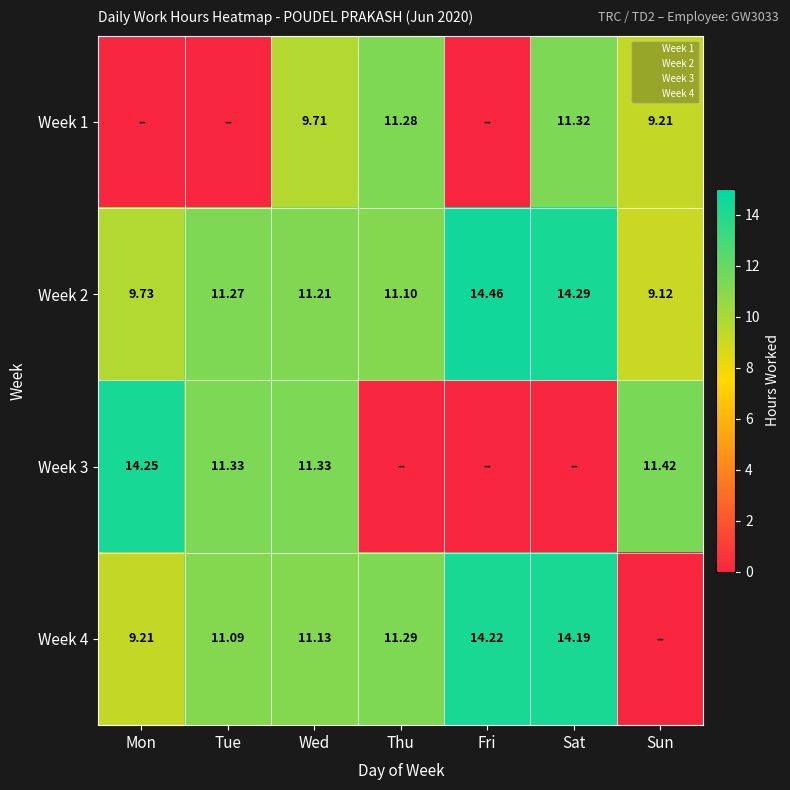

Which label corresponds to the smallest value in the chart?

Mon